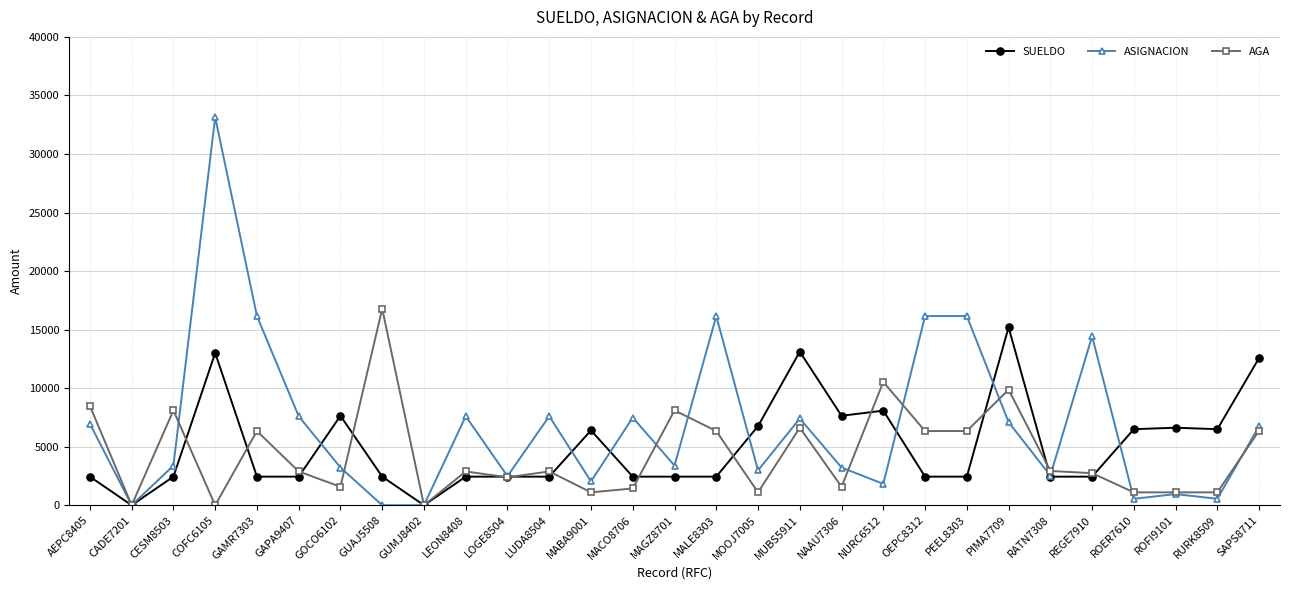

At which label does AGA first exceed 2886?

AEPC8405